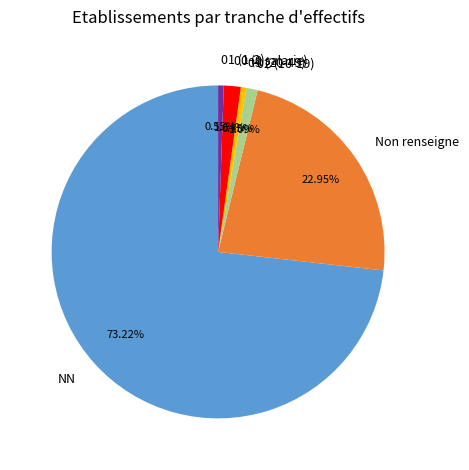

Is 03 (20-49) the majority of the pie?

No